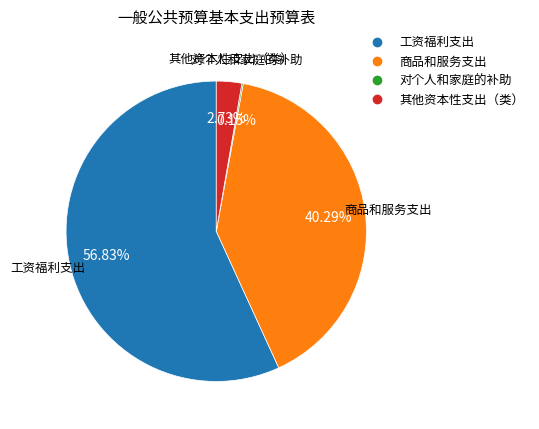

Which has a higher value, 工资福利支出 or 商品和服务支出?

工资福利支出